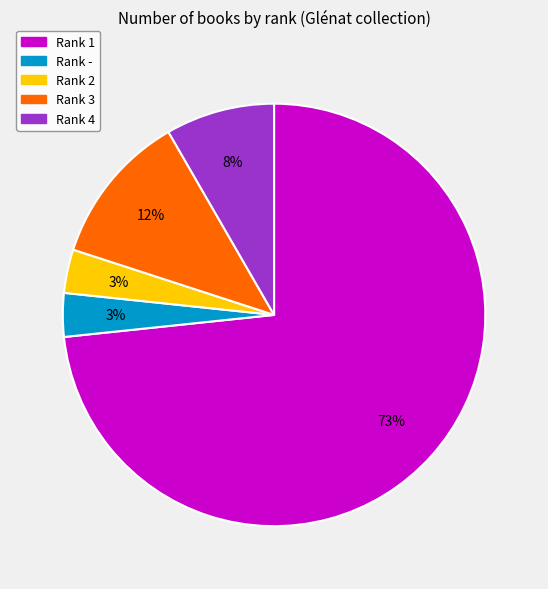

How many slices are in this pie chart?

5